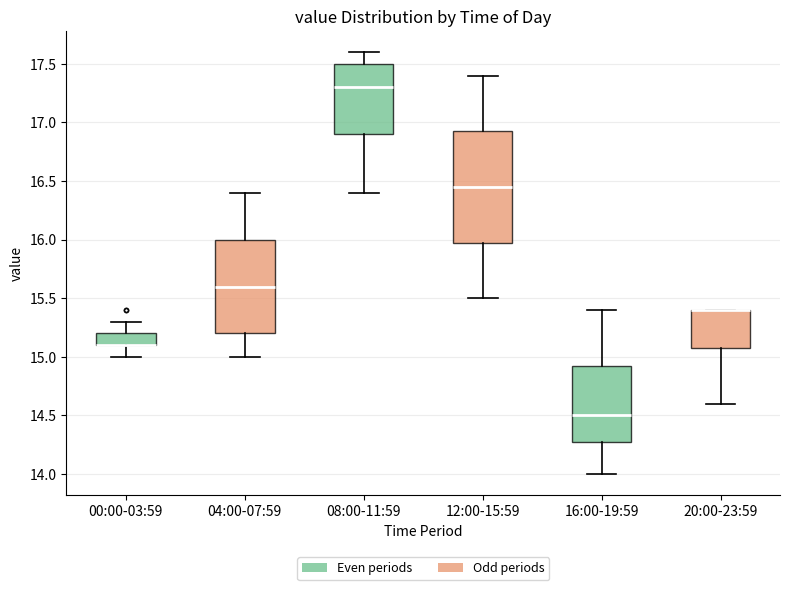

Reading left to right, read every box against the y-axis: the position of its median line, the range the box covers, and the ends of its whiskers. The values are not printed on the chart, so give them approximately, as read against the axis.

00:00-03:59: median 15.10 (drawn on the box's lower edge), box 15.10 to 15.20, whiskers 15.00 to 15.30
04:00-07:59: median 15.60, box 15.20 to 16.00, whiskers 15.00 to 16.40
08:00-11:59: median 17.30, box 16.90 to 17.50, whiskers 16.40 to 17.60
12:00-15:59: median 16.45, box 16.00 to 16.95, whiskers 15.50 to 17.40
16:00-19:59: median 14.50, box 14.30 to 14.95, whiskers 14.00 to 15.40
20:00-23:59: median 15.40 (drawn on the box's upper edge), box 15.10 to 15.40, whiskers 14.60 to 15.40